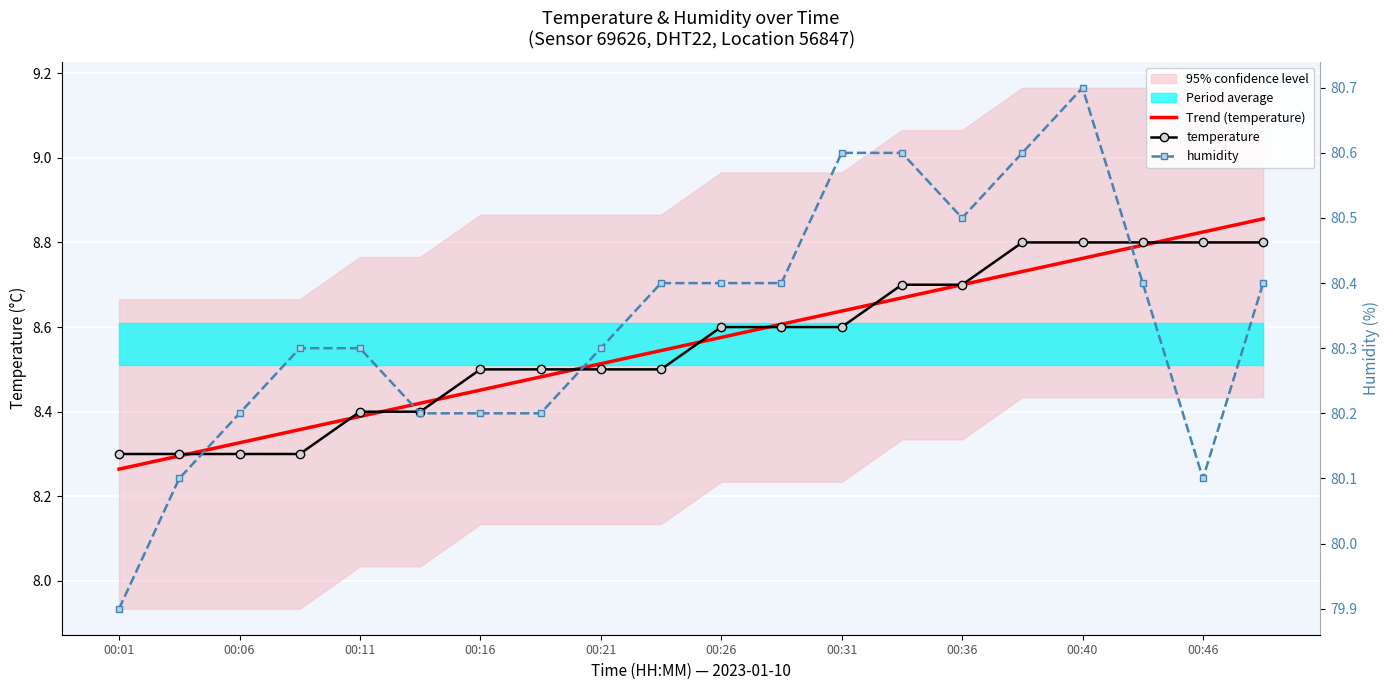

Is it true that humidity equals 80.3 at 00:11?

True